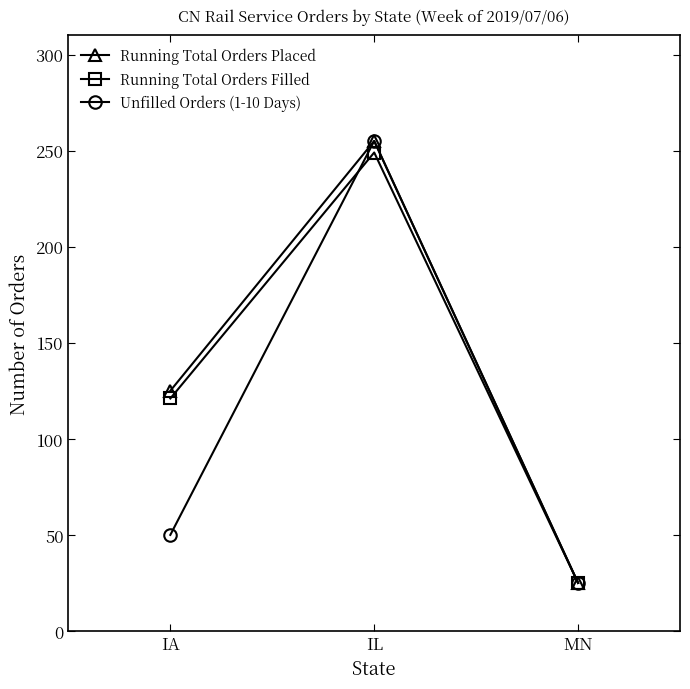

What is the spread (max minus min) of values at IA?

75